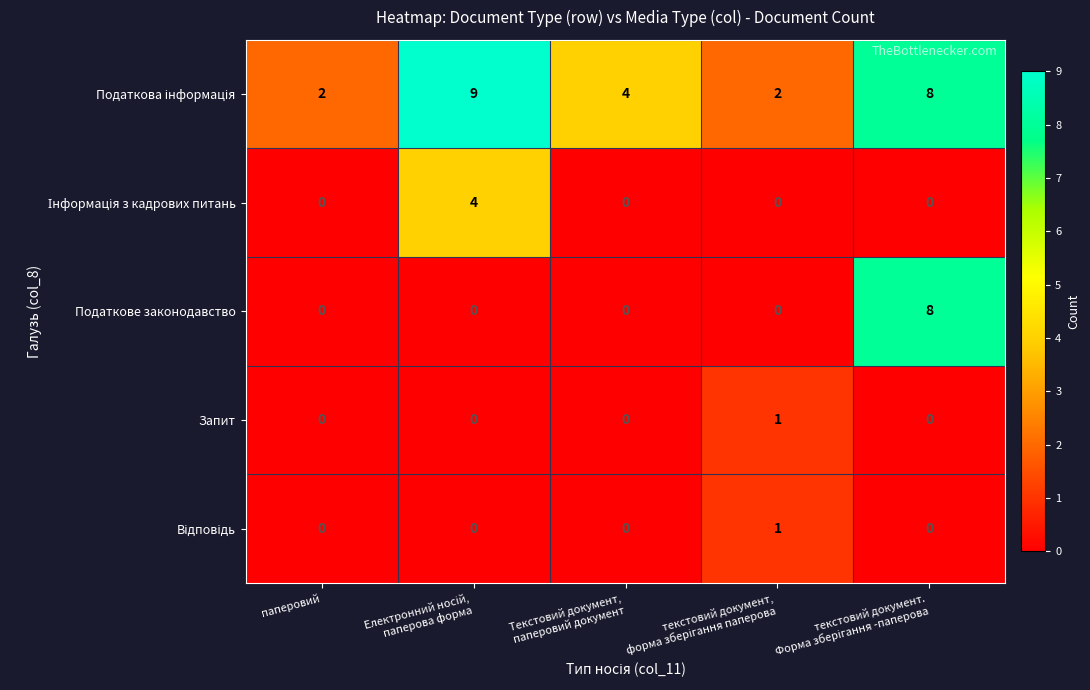

Is it true that Запит equals -1 at паперовий?

False